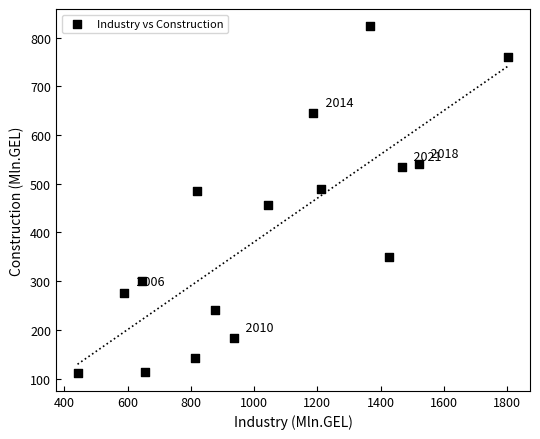

What is the range of X values (max minus min)?

1362.9